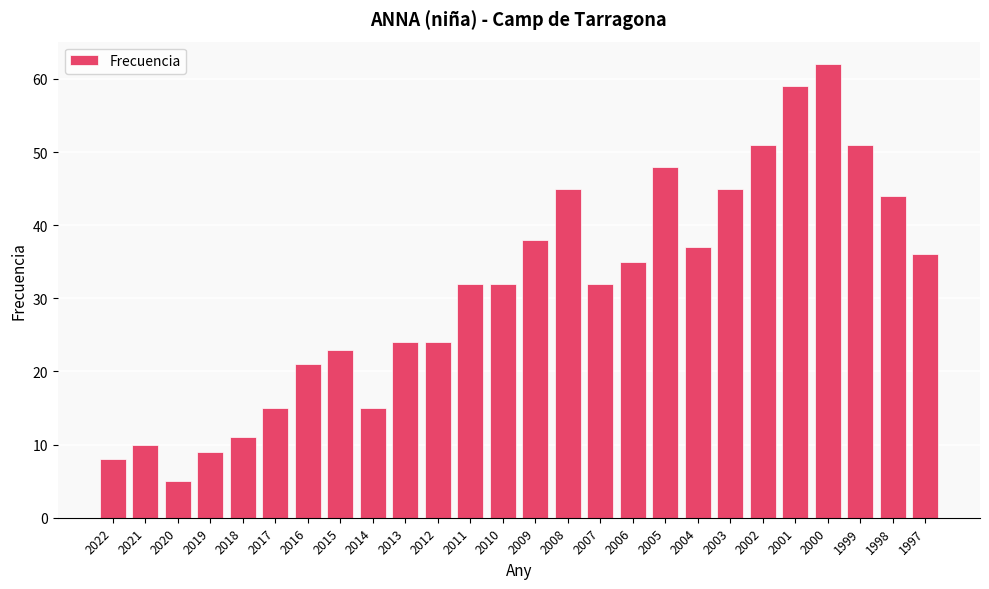

Reading left to right, transcribe all the data shown in this chart.

2022=8	2021=10	2020=5	2019=9	2018=11	2017=15	2016=21	2015=23	2014=15	2013=24	2012=24	2011=32	2010=32	2009=38	2008=45	2007=32	2006=35	2005=48	2004=37	2003=45	2002=51	2001=59	2000=62	1999=51	1998=44	1997=36